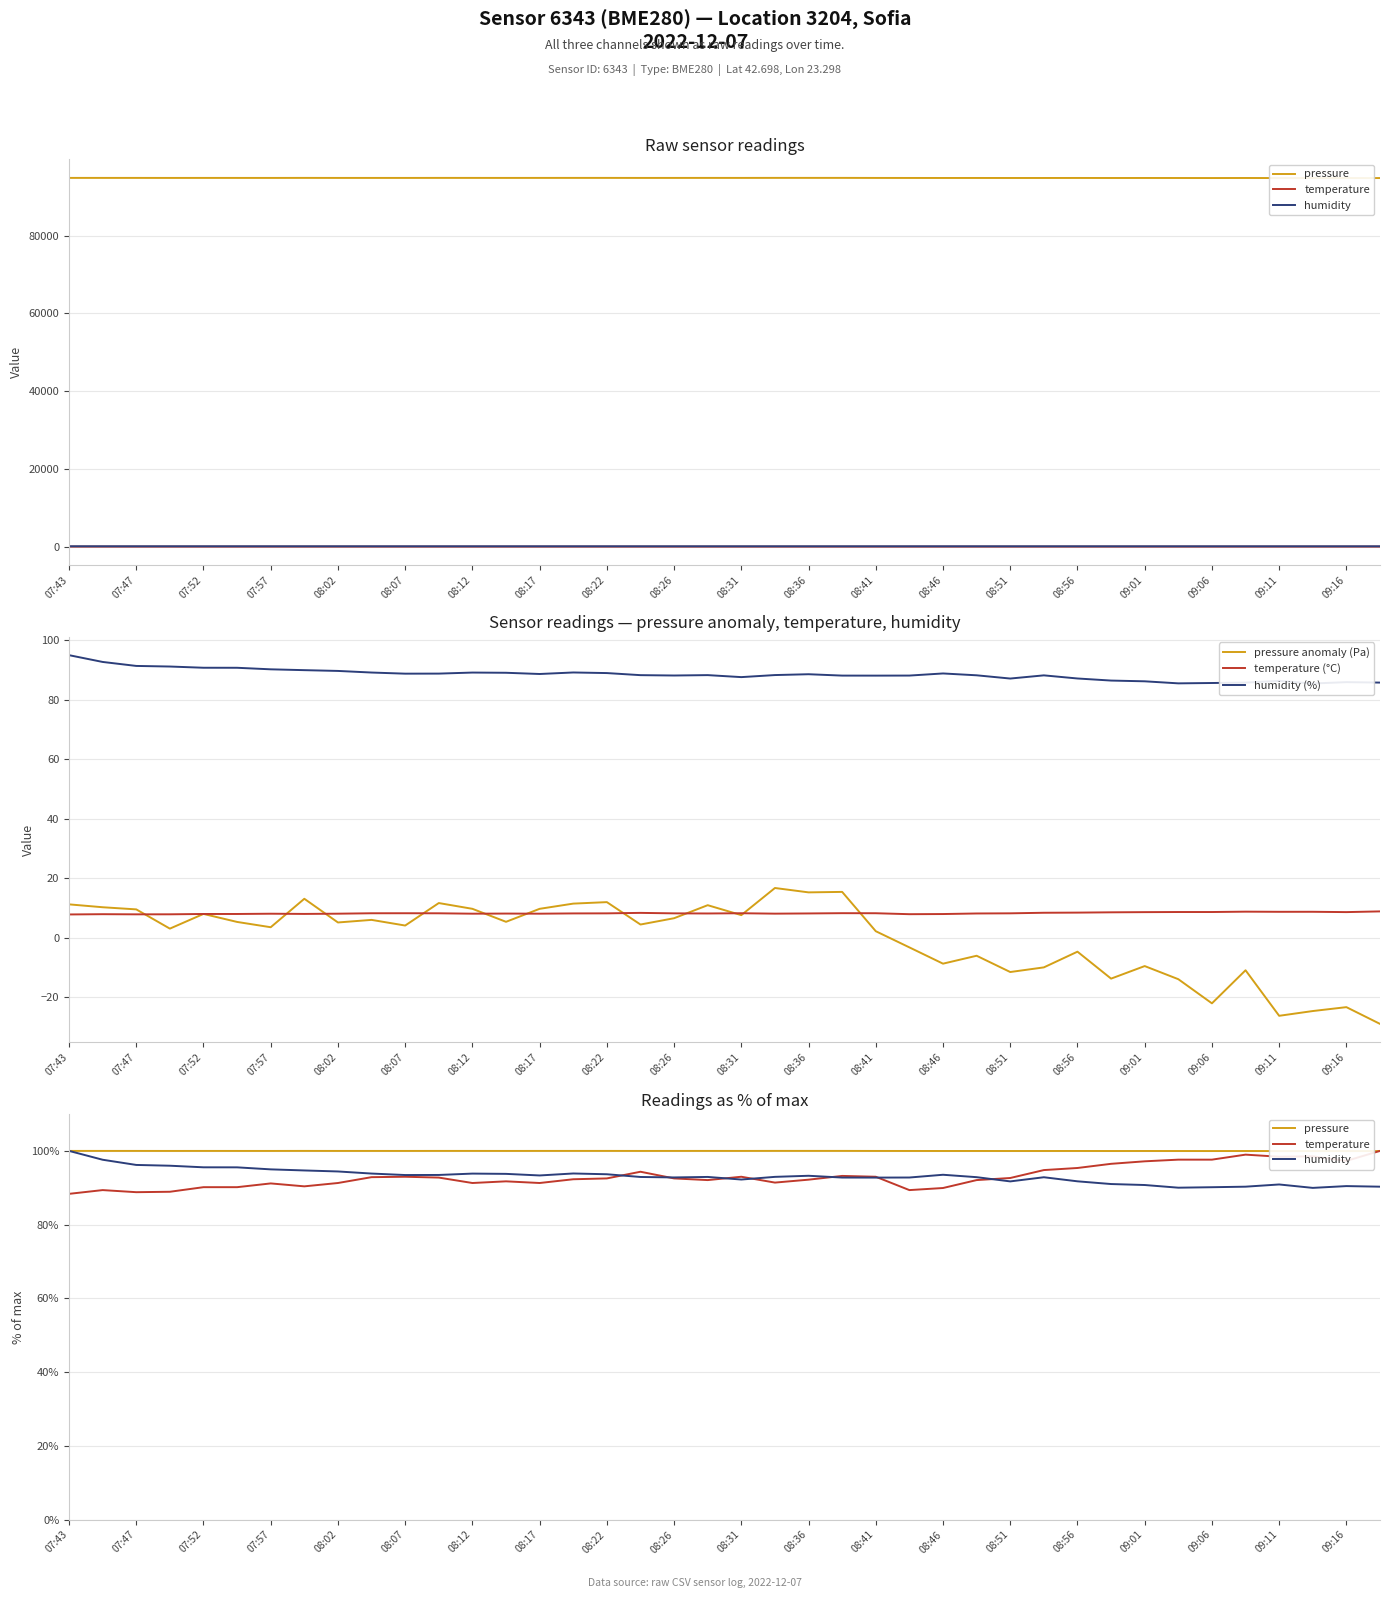

What is the lowest value of the temperature (°C) series?

7.8